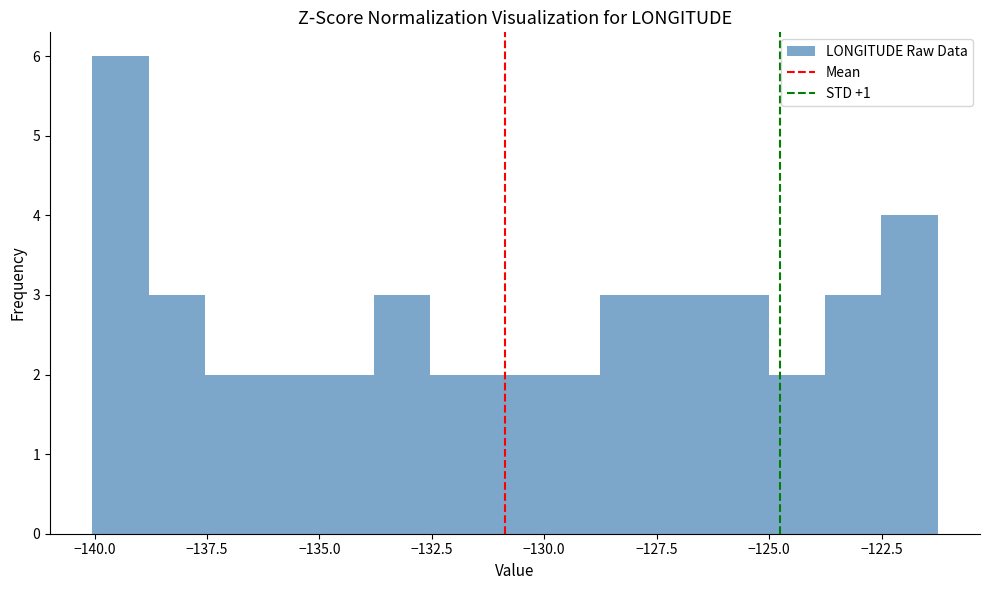

Around what value on the x-axis is the tallest bar? Give the approximate position of its centre, as read against the axis.

-139.5